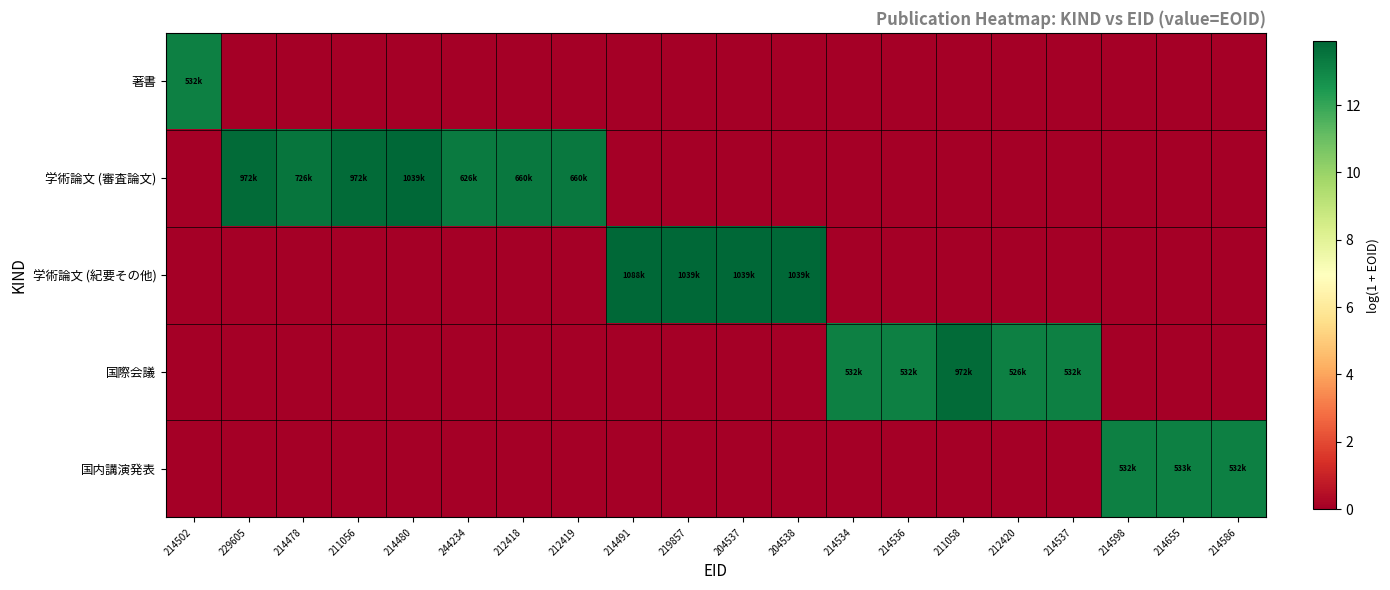

Which series has the largest total across all categories?

学術論文 (審査論文)